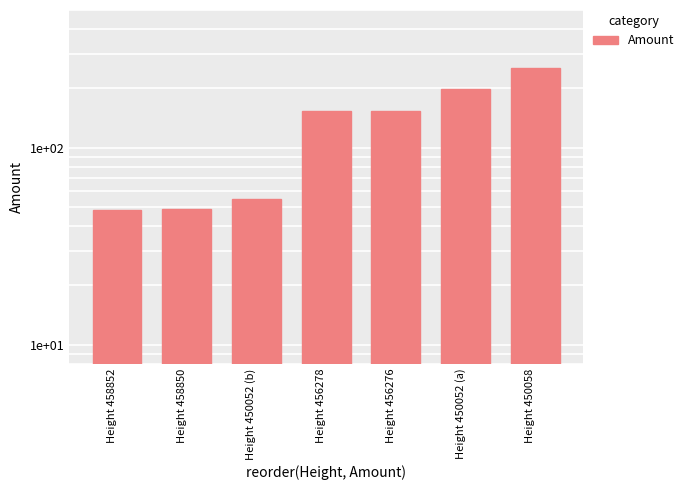

The chart shows a value of 49 at Height 458850. True or false?

True